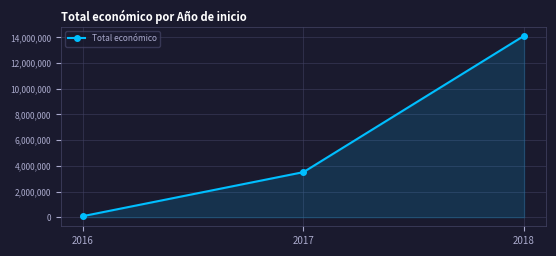

What is the value of the 1st point from the left?

83402